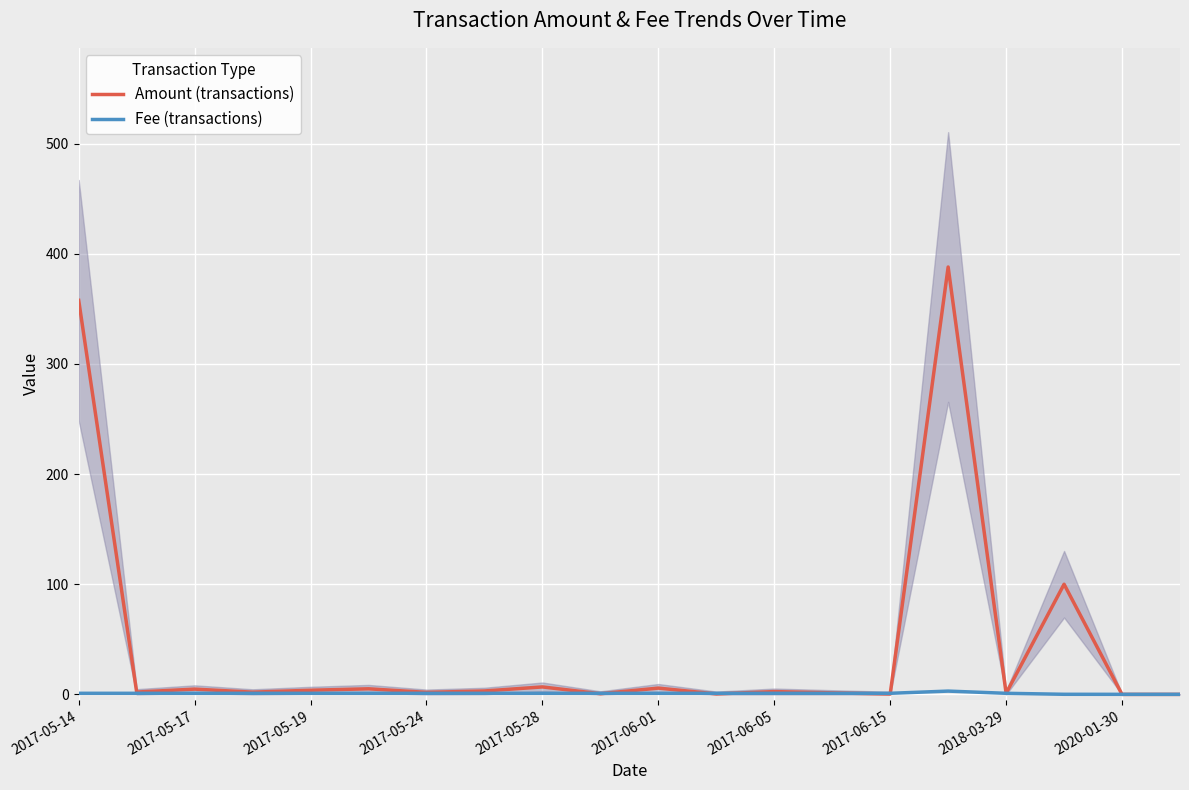

What is the label of the 4th point from the left?

2017-05-24